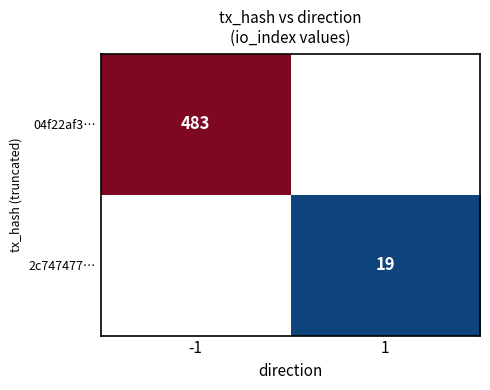

The value of 04f22af3… at -1 is 483. True or false?

True